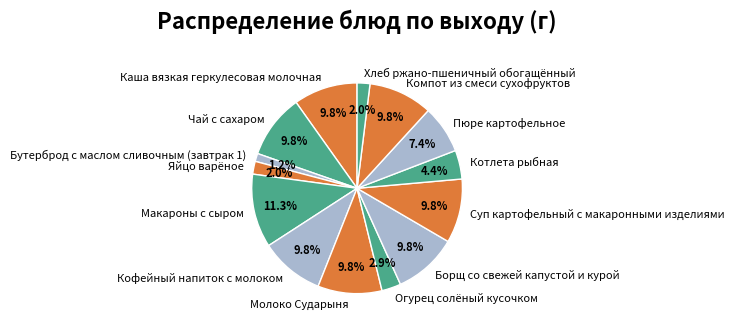

Does Огурец солёный кусочком account for over 50% of the chart?

No